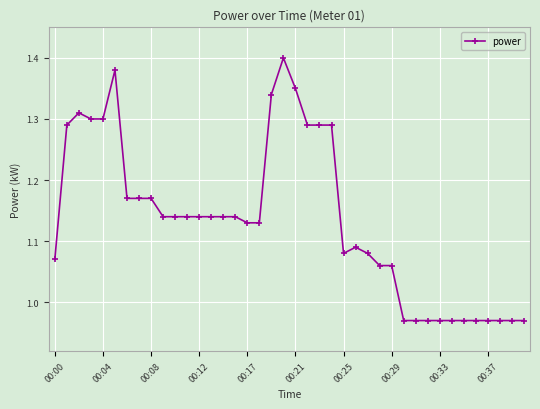

True or false: there are more than 1 points higher than both neighbors.

True